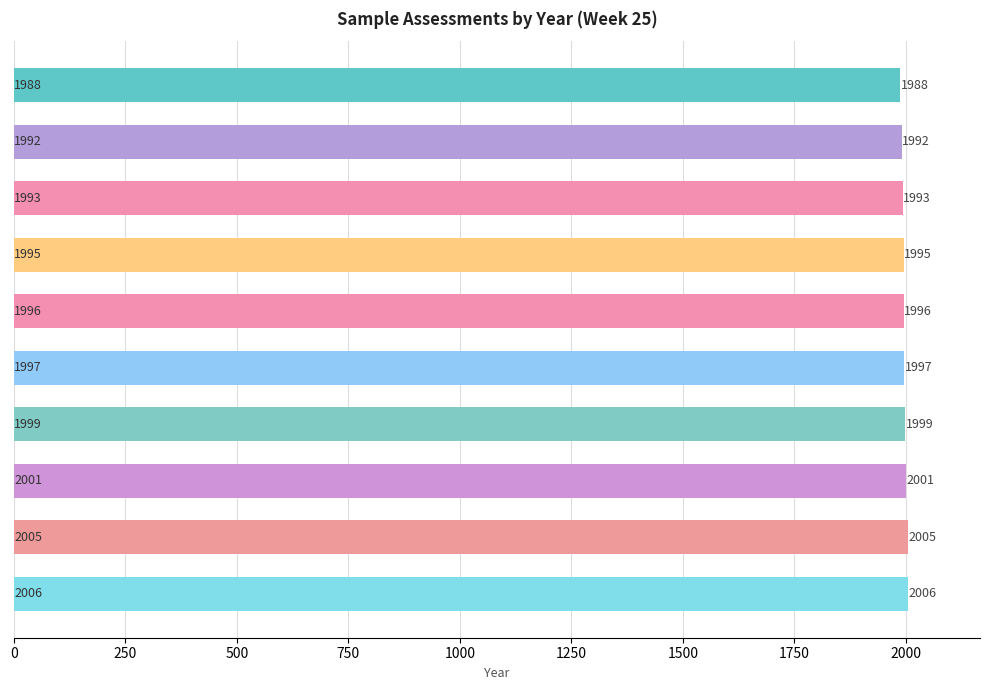

What is the value of the 3rd bar from the top?

1993